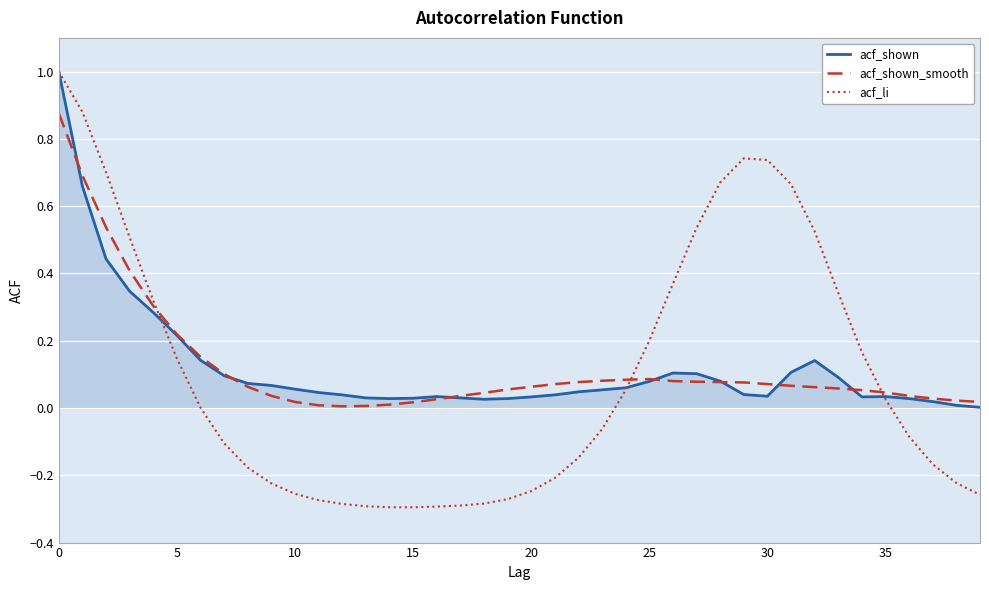

Which series has the widest spread of values?

acf_li